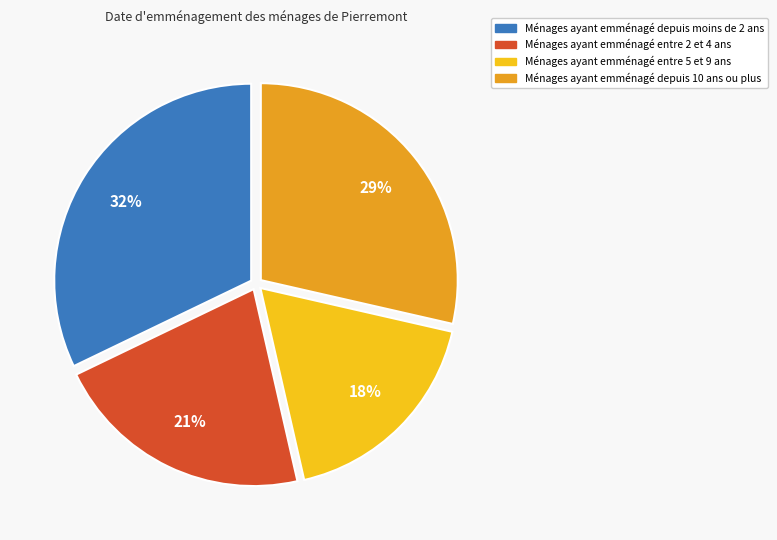

To the nearest percent, what is the average slice percentage?

25%